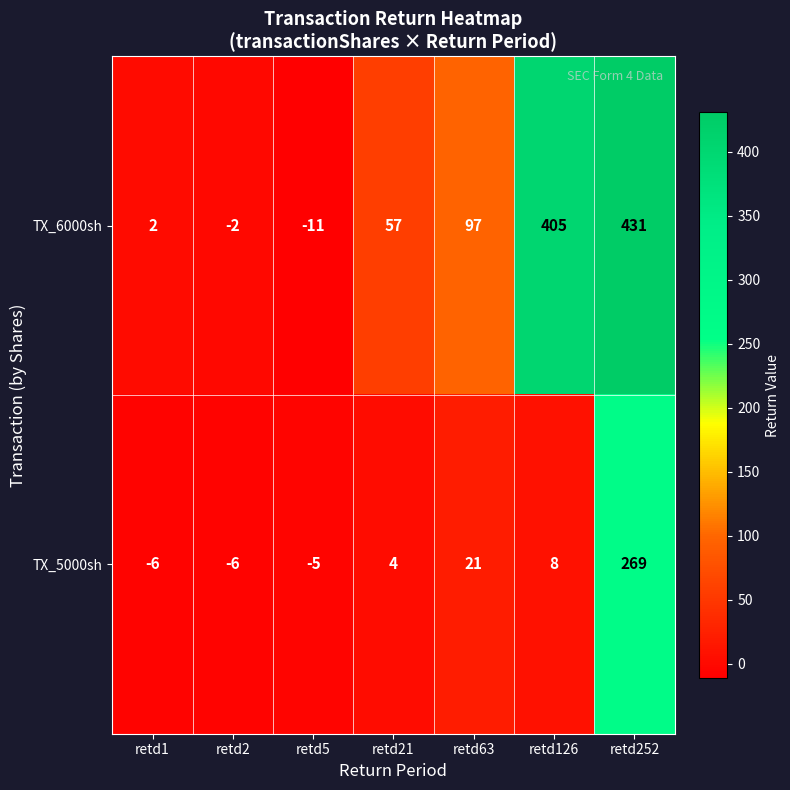

What is the approximate value of TX_5000sh at retd126?

8